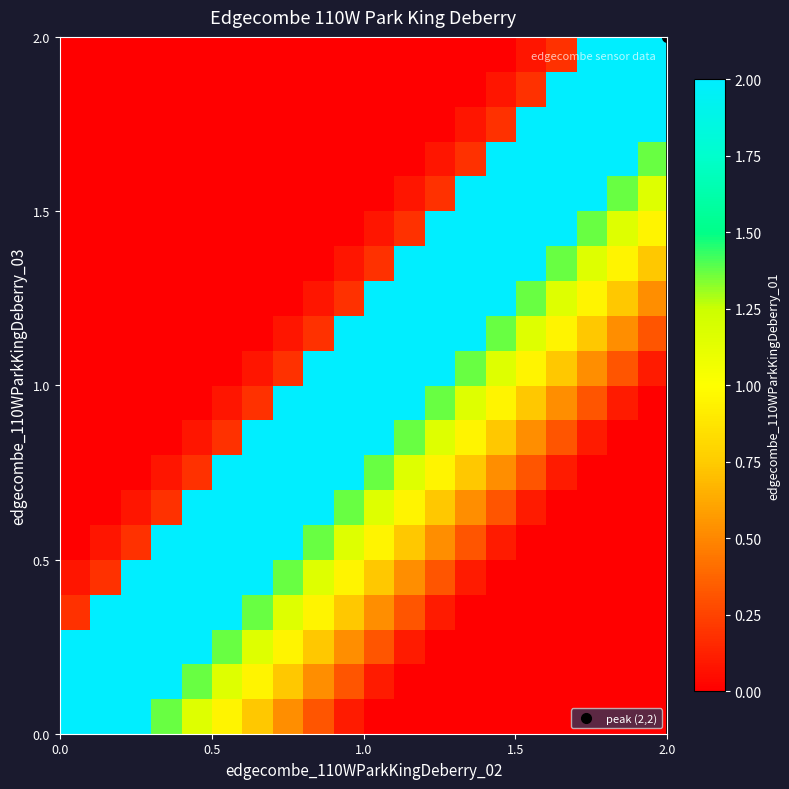

How many categories are shown in the chart?

20